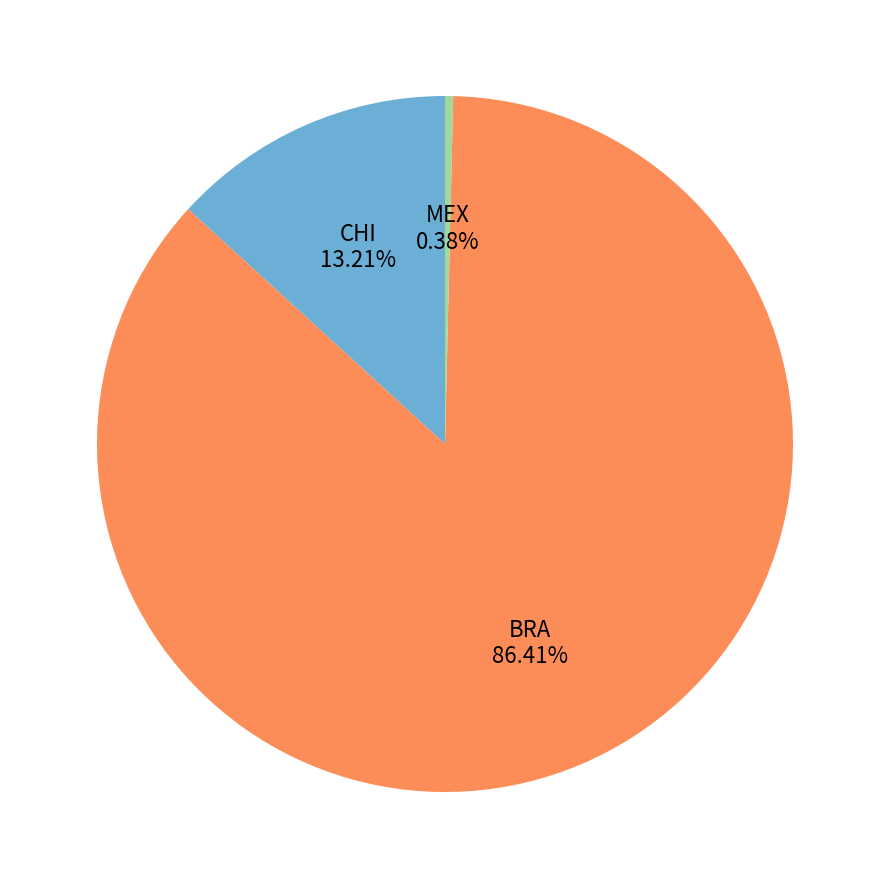

How many segments does this pie chart have?

3